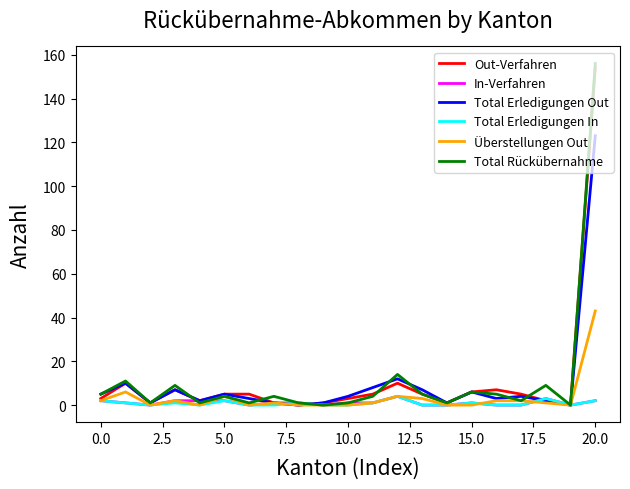

What is the maximum value shown in the chart?

156